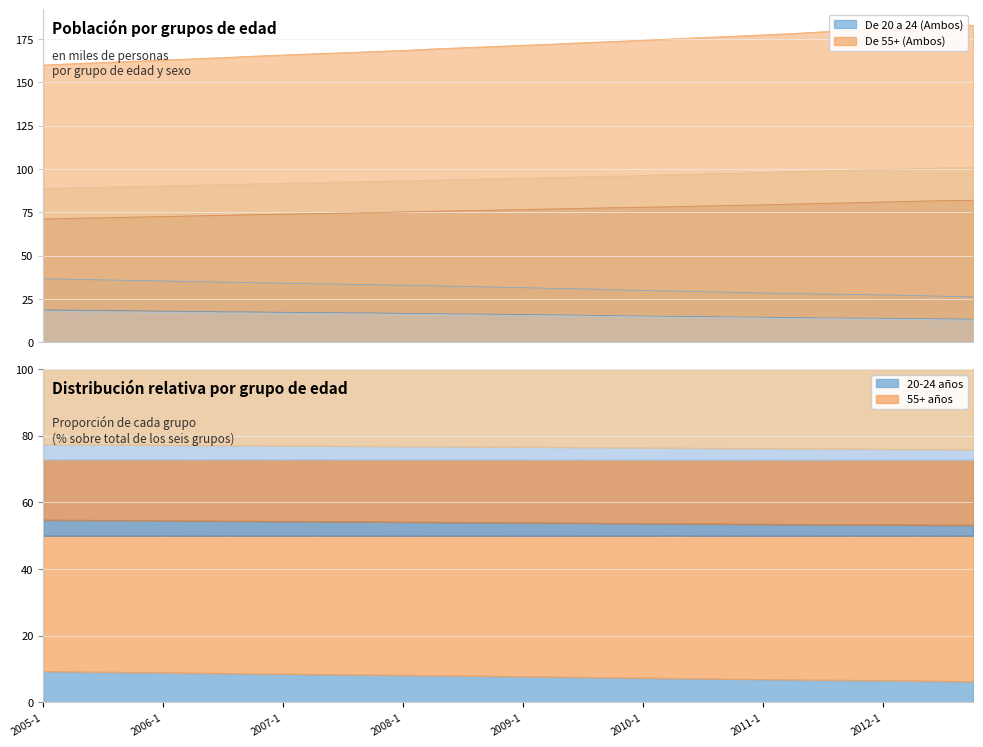

How many data points in De 20 a 24 (Ambos) are less than 32?

16